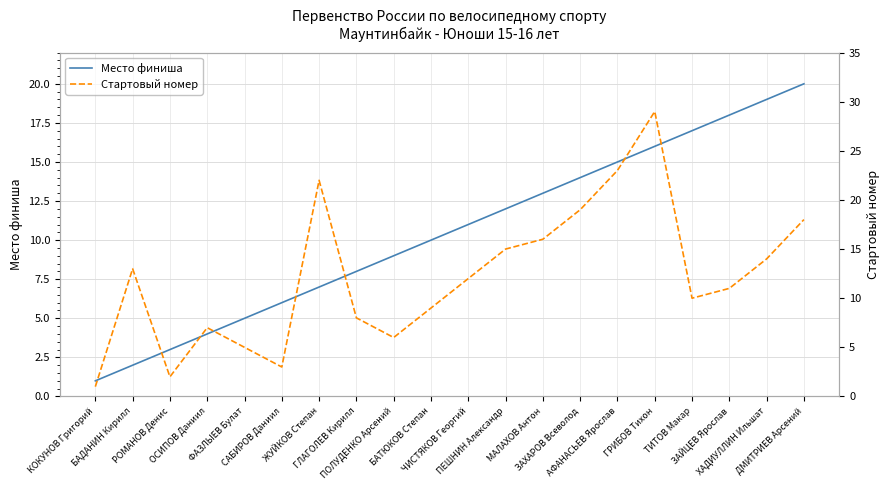

The Место финиша series shows 20 at ДМИТРИЕВ Арсений. True or false?

True